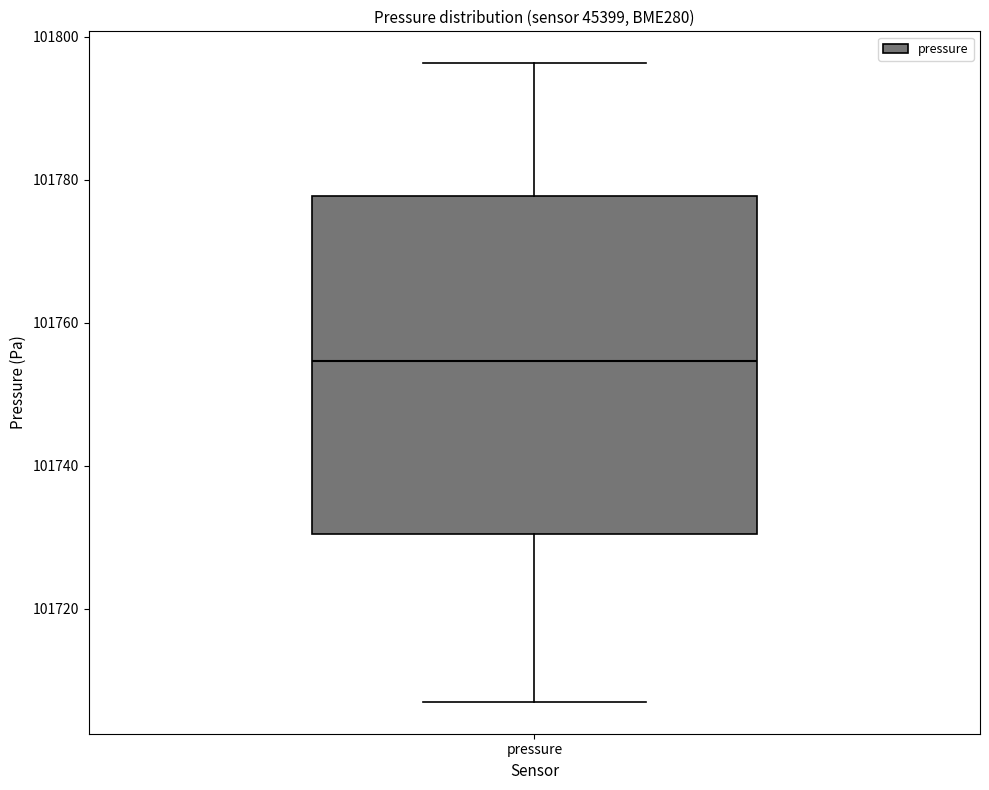

Read this box plot against the y-axis: the position of the median line, the range covered by the box, and the ends of both whiskers. The values are not printed on the chart, so give them approximately, as read against the axis.

median 101754, box 101730 to 101778, whiskers 101706 to 101796